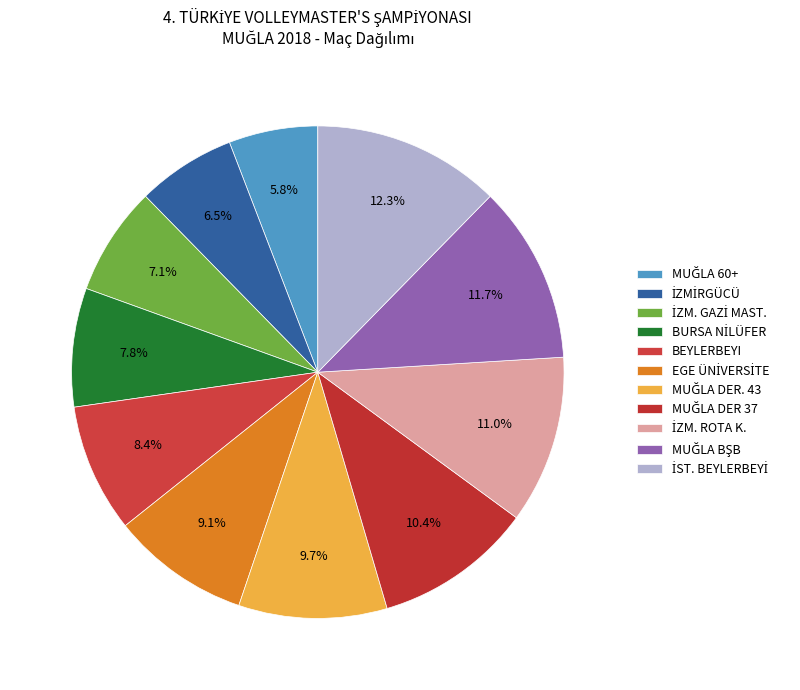

Count the number of slices in the pie.

11